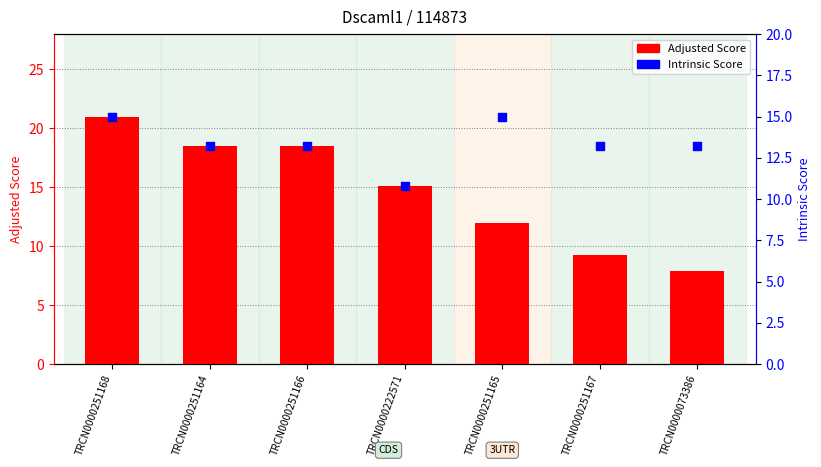

At which category is the sum across all series the highest?

TRCN0000251168